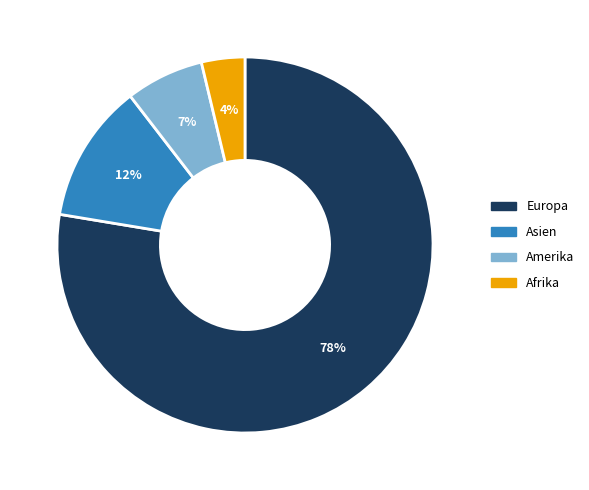

Is the sum of Amerika and Asien greater than half?

No